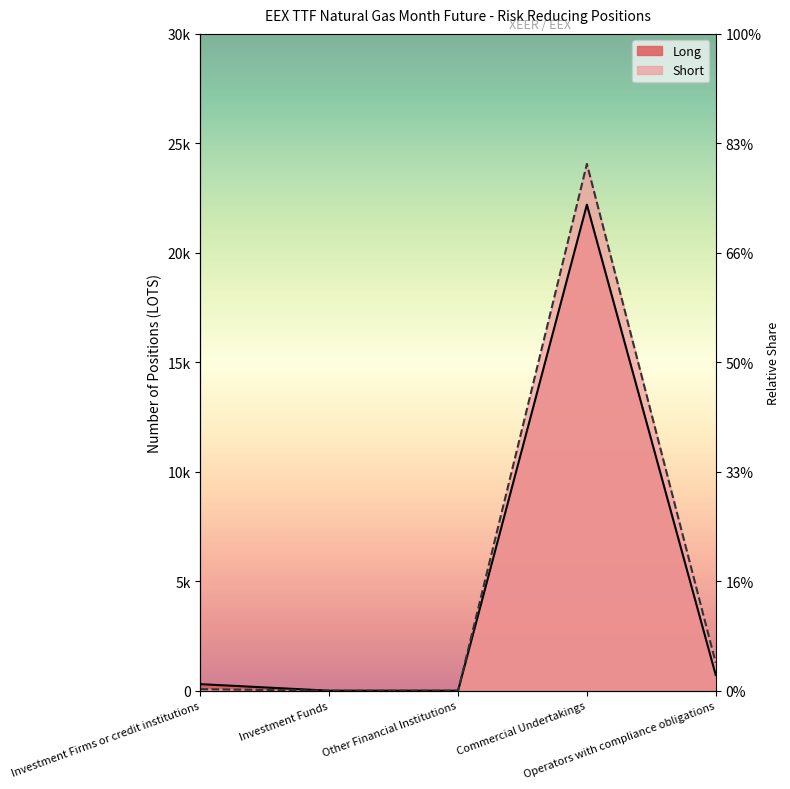

How many values in the Long series are below 299?

2